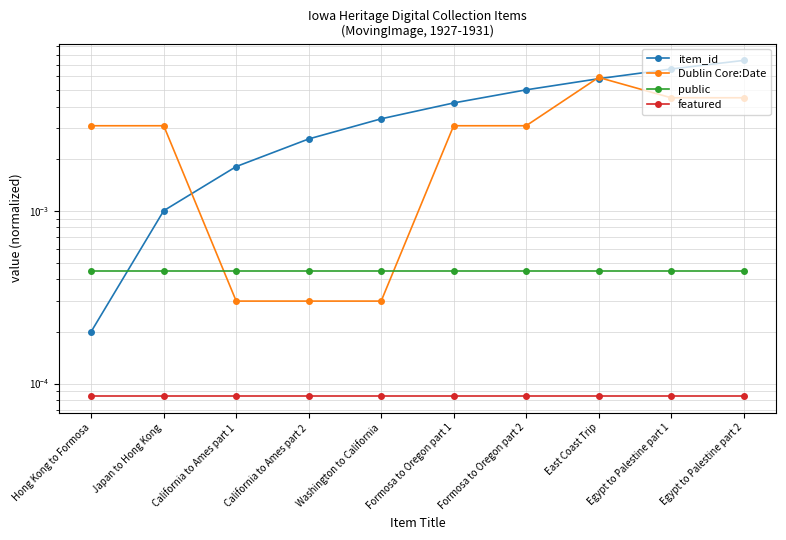

List the series in order of their peak value, lowest first.

featured, public, Dublin Core:Date, item_id